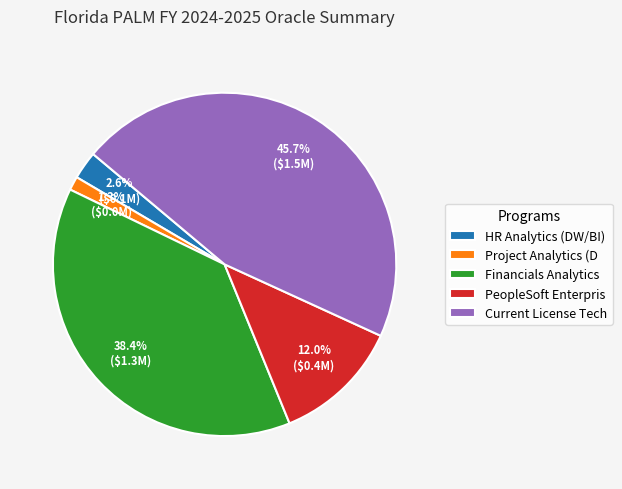

What is the largest slice in the pie chart?

Current License Tech